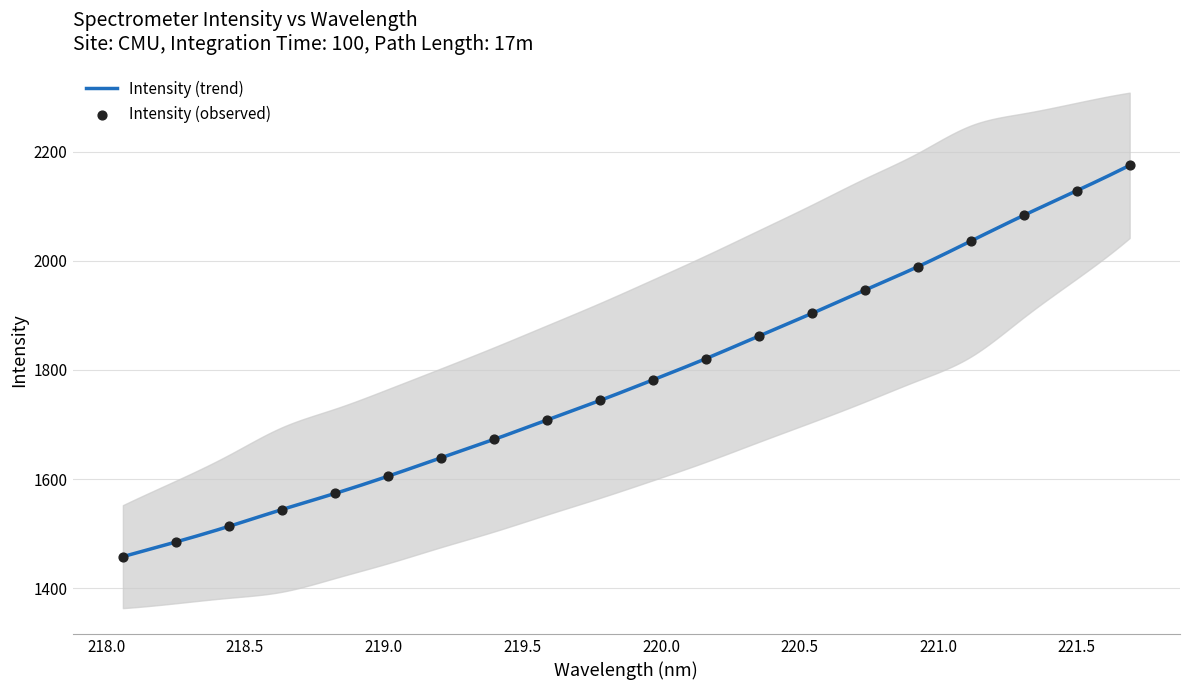

What is the maximum value for Intensity (trend)?

2174.8